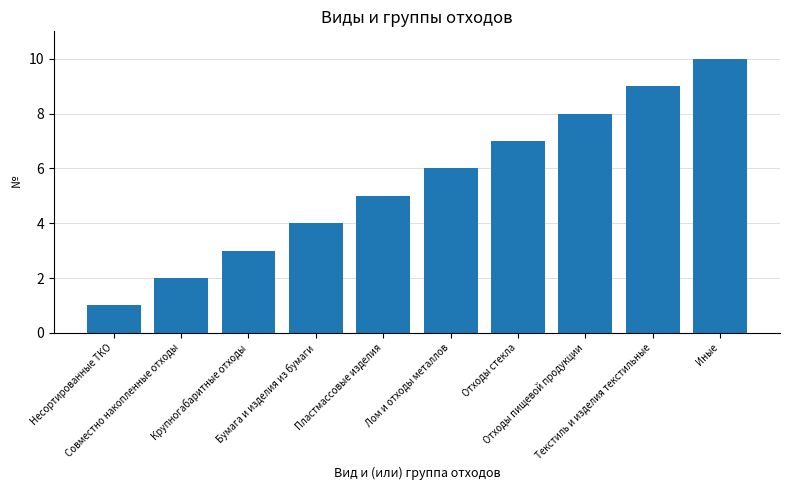

Between Совместно накопленные отходы and Лом и отходы металлов, which is larger?

Лом и отходы металлов